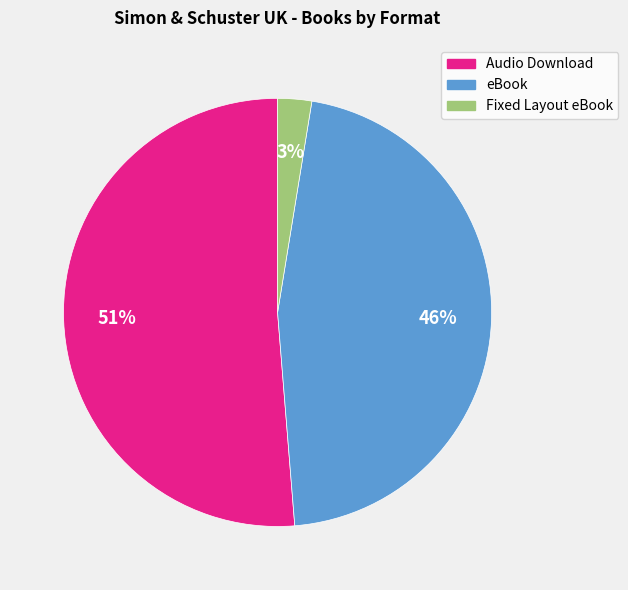

Count the number of slices in the pie.

3